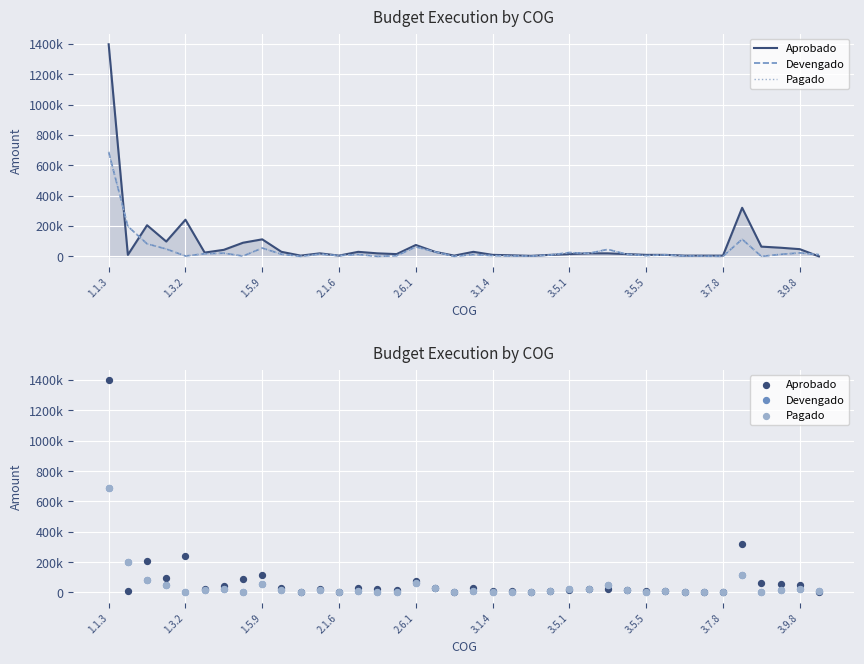

Is the value of Pagado at 11 greater than the value of Aprobado at 16?

No